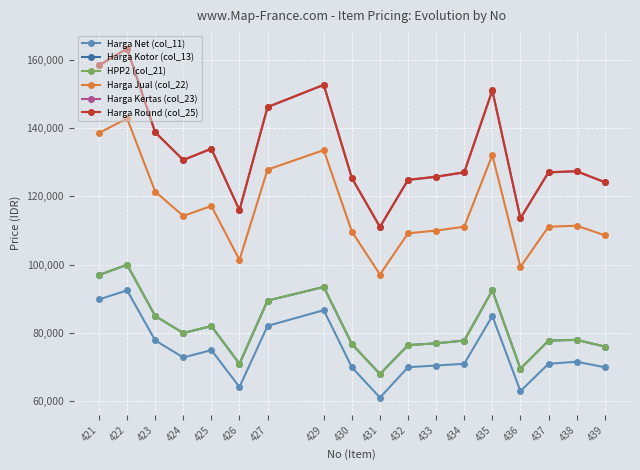

Which label corresponds to the smallest value in the chart?

431